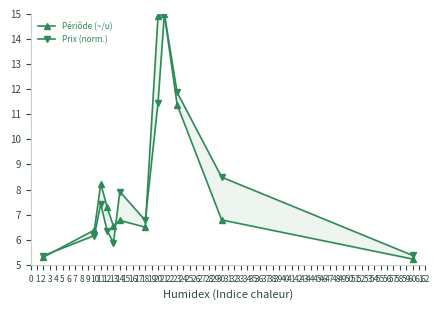

What is the minimum value shown in the chart?

5.2